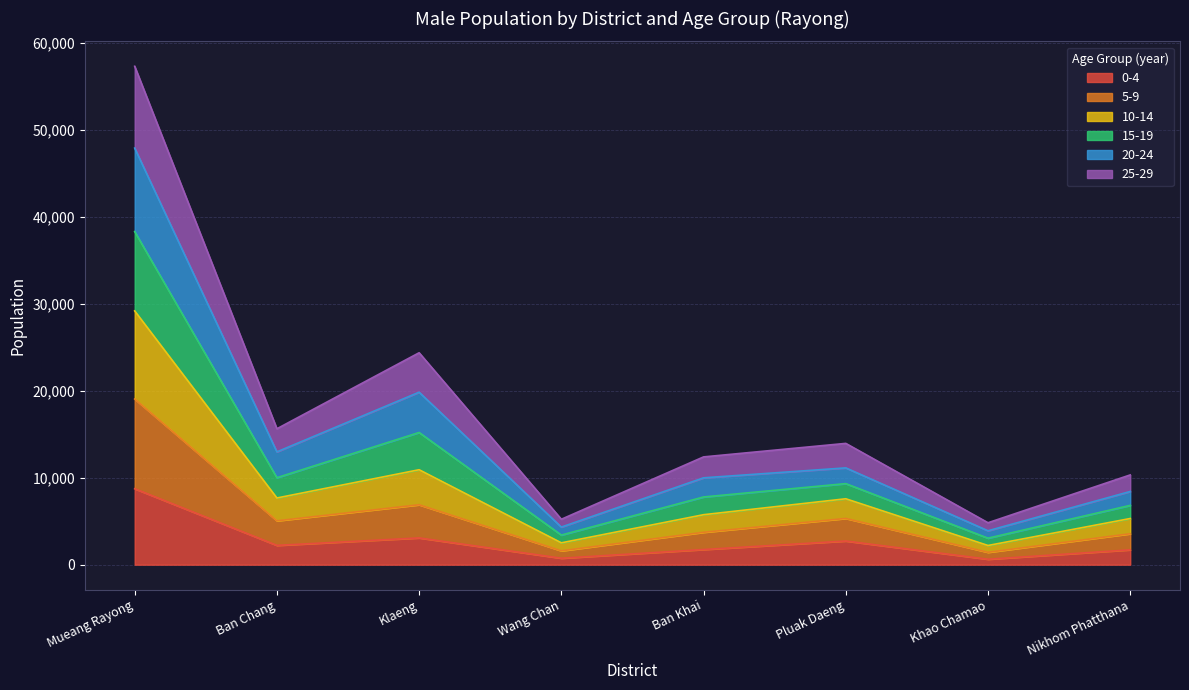

At which label is 0-4 closest to 4684?

Klaeng